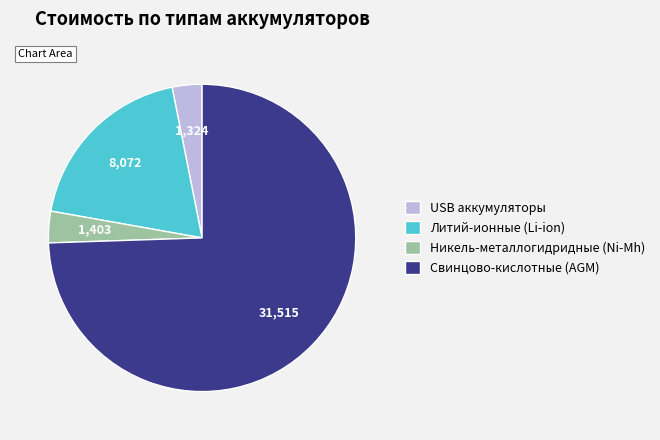

How many segments does this pie chart have?

4